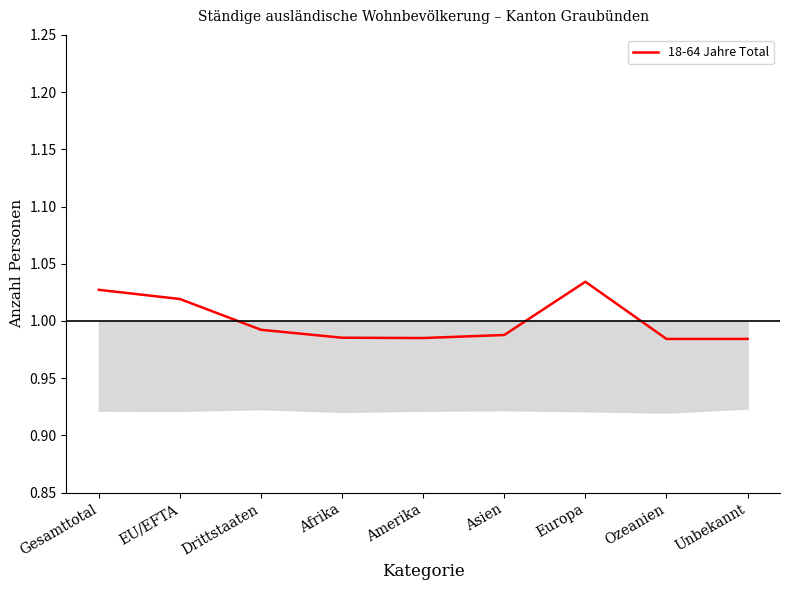

How many values are between 0 and 1?

6